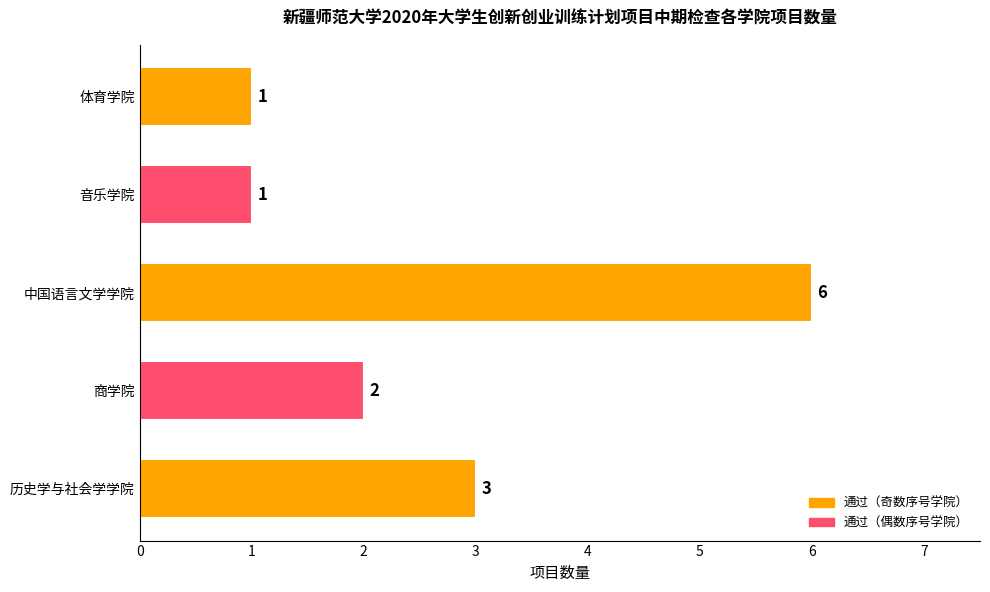

What is the average value?

3